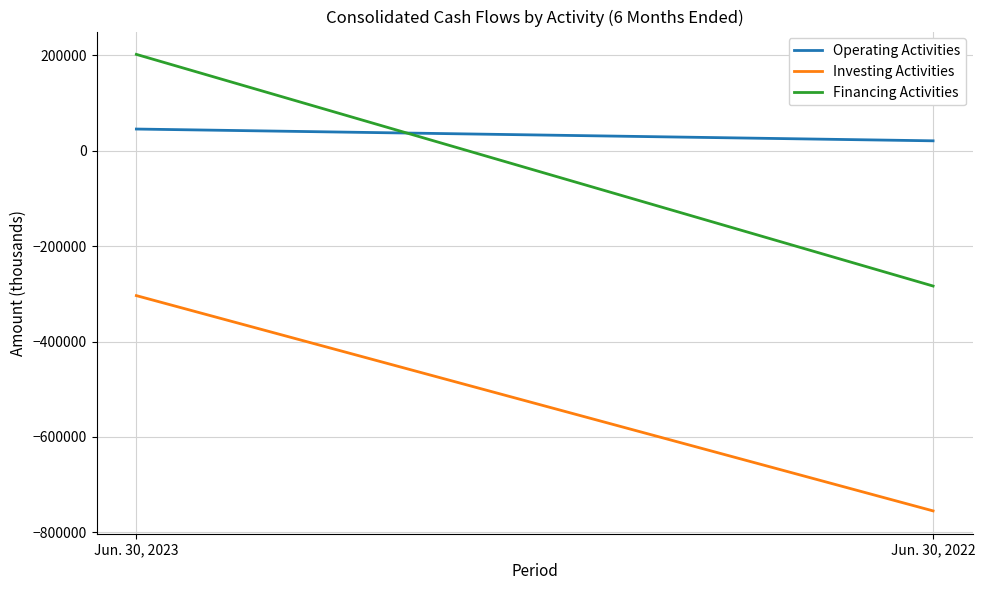

At which category does the chart reach its peak across all series?

Jun. 30, 2023